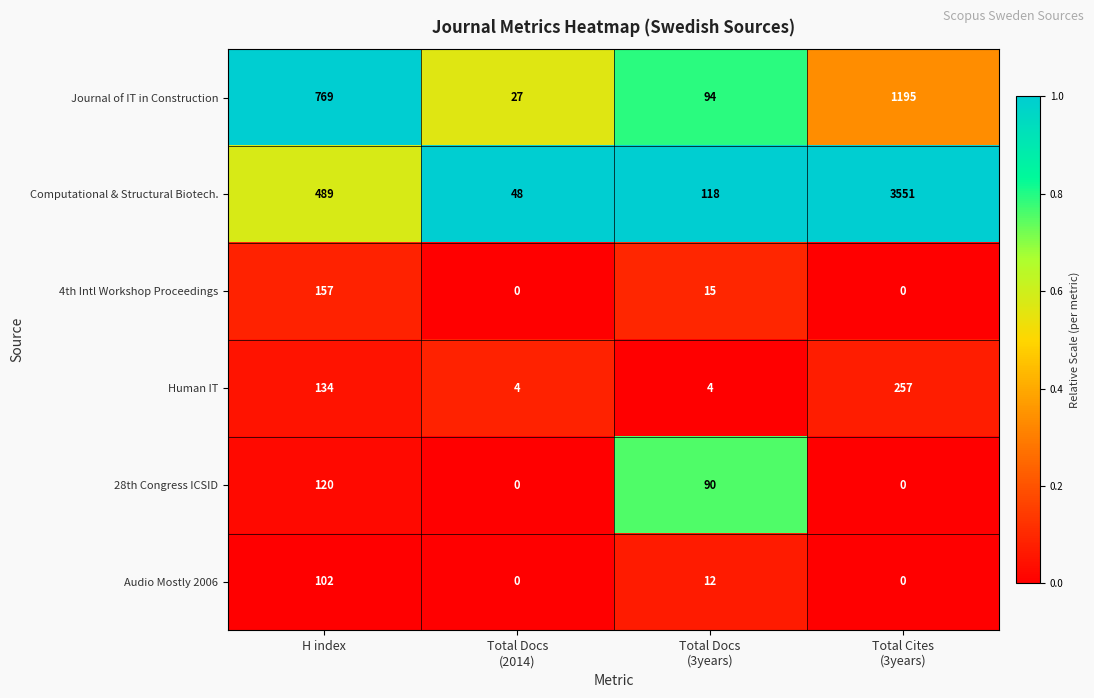

Where does the 28th Congress ICSID series first go above 90?

H index